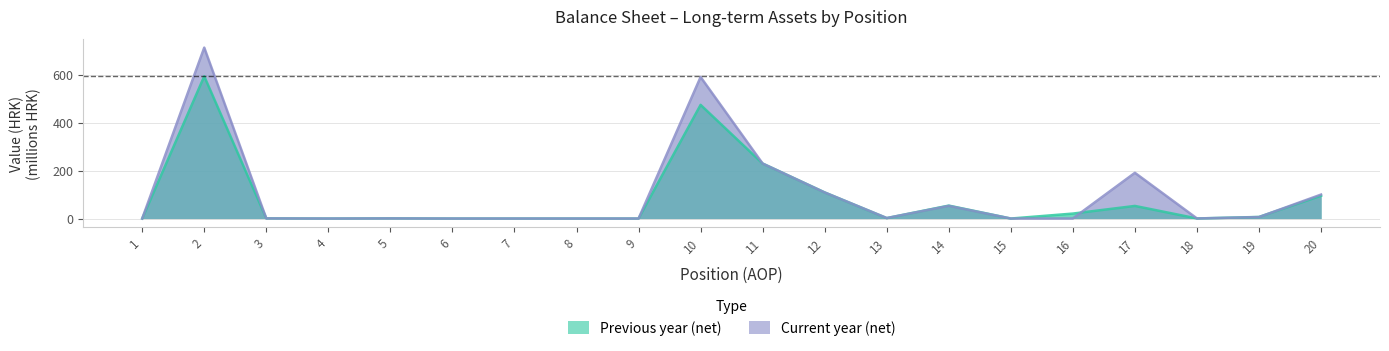

True or false: Previous year (net) has more than 2 points higher than both neighbors.

True